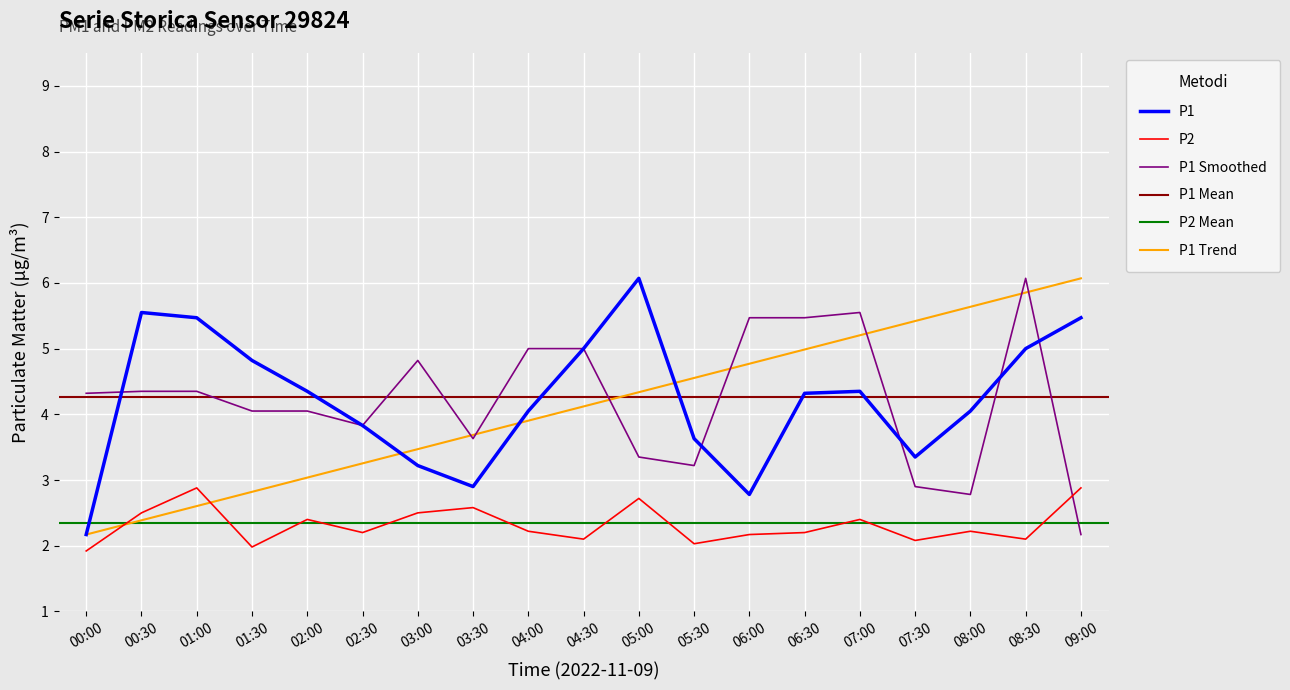

Which series changed the most between 01:00 and 01:30?

P2